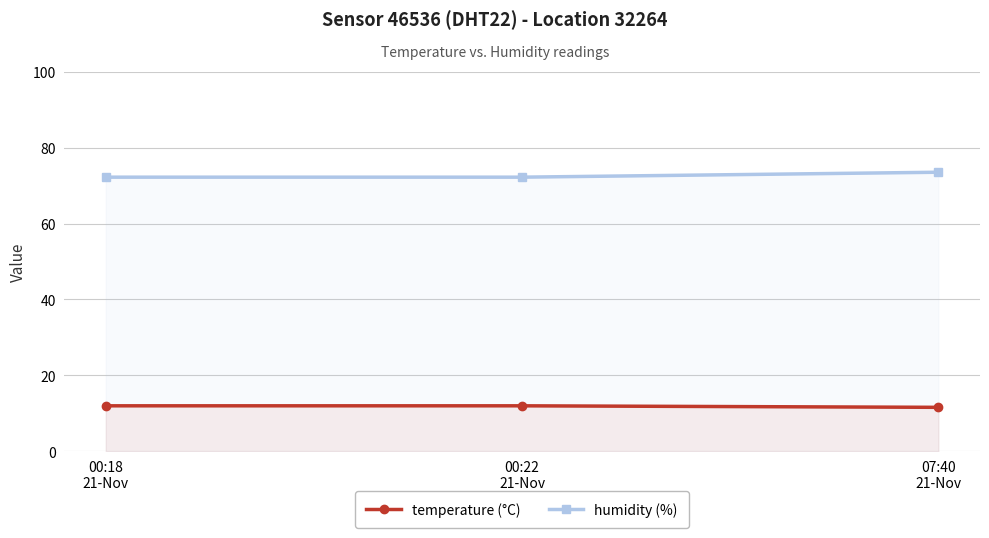

Which series has the widest spread of values?

humidity (%)